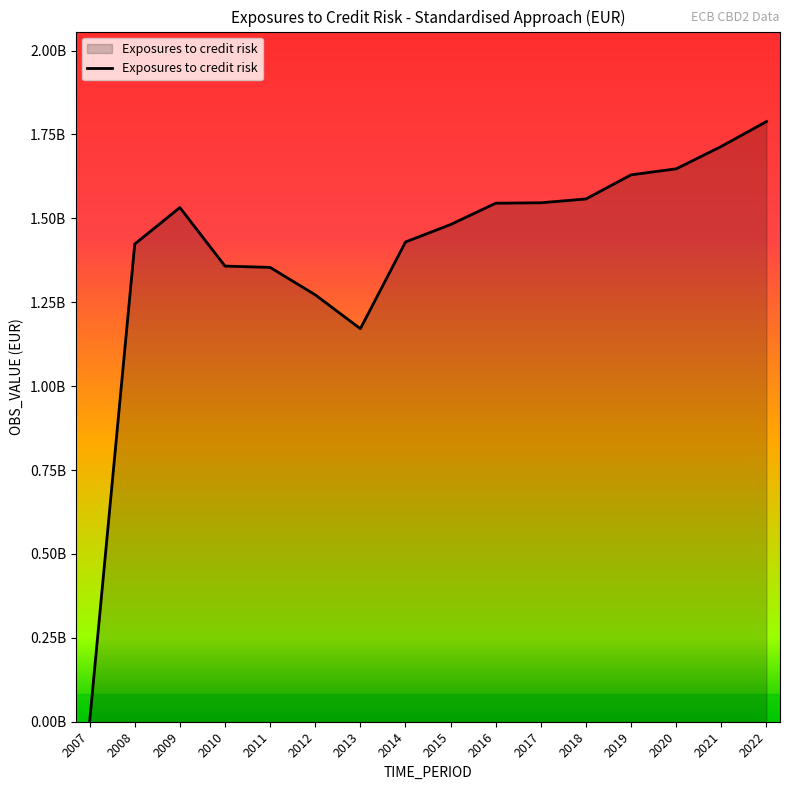

Which has a higher value, 2015 or 2009?

2009